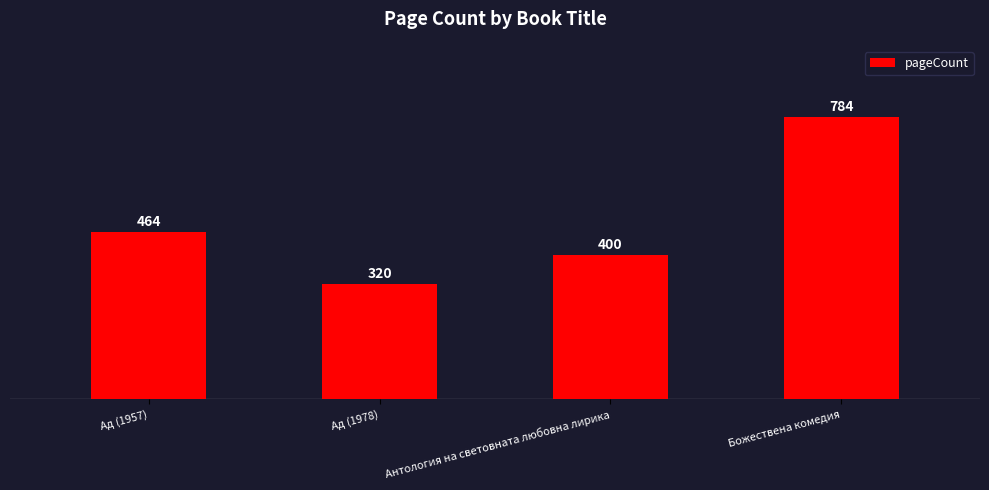

Count the values in the range 400 to 784.

3